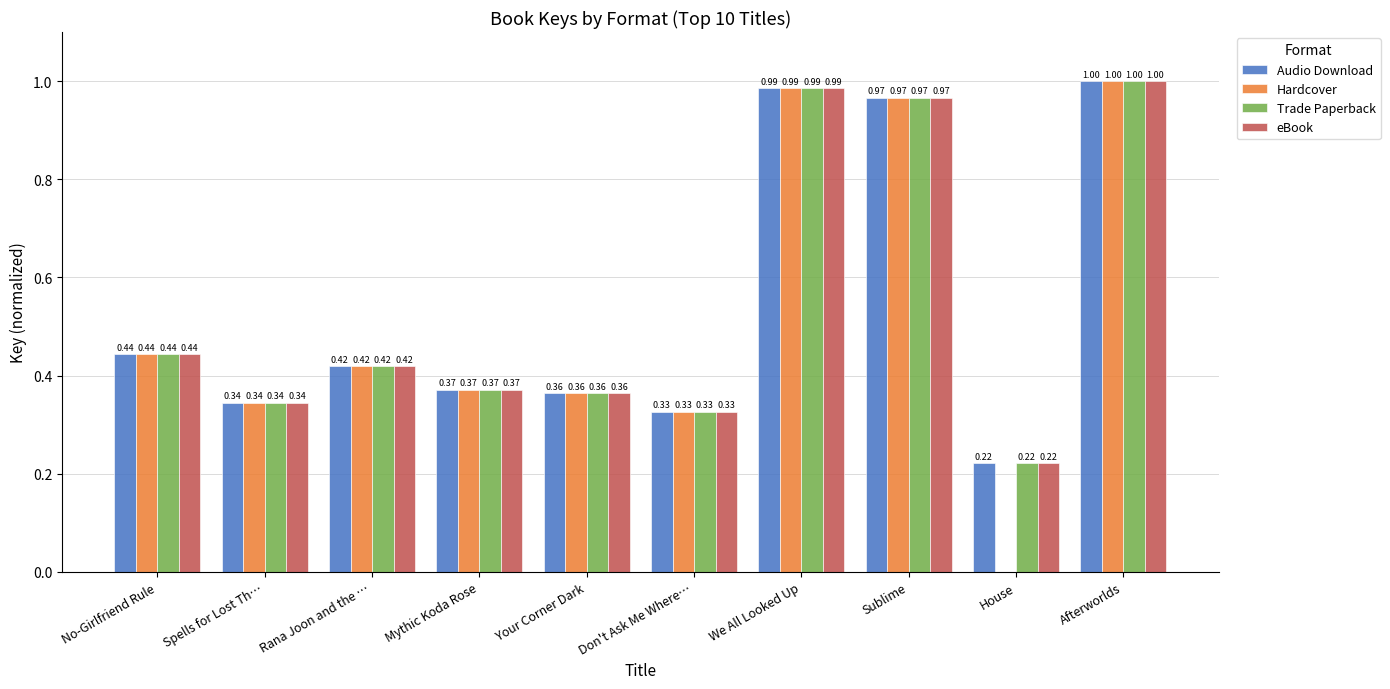

At which label is eBook closest to 0?

House